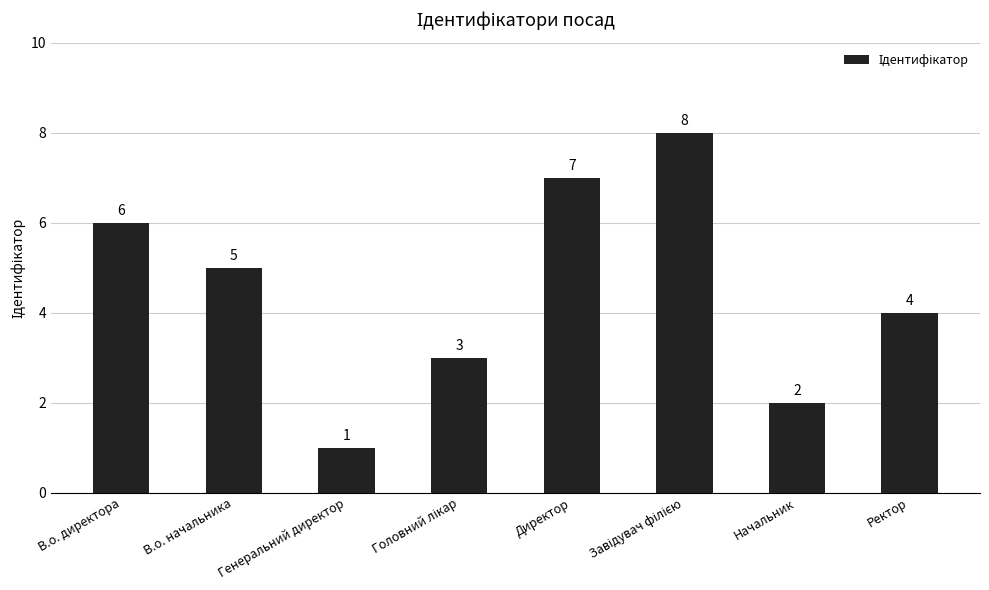

Is it true that the value at Директор is 12?

False